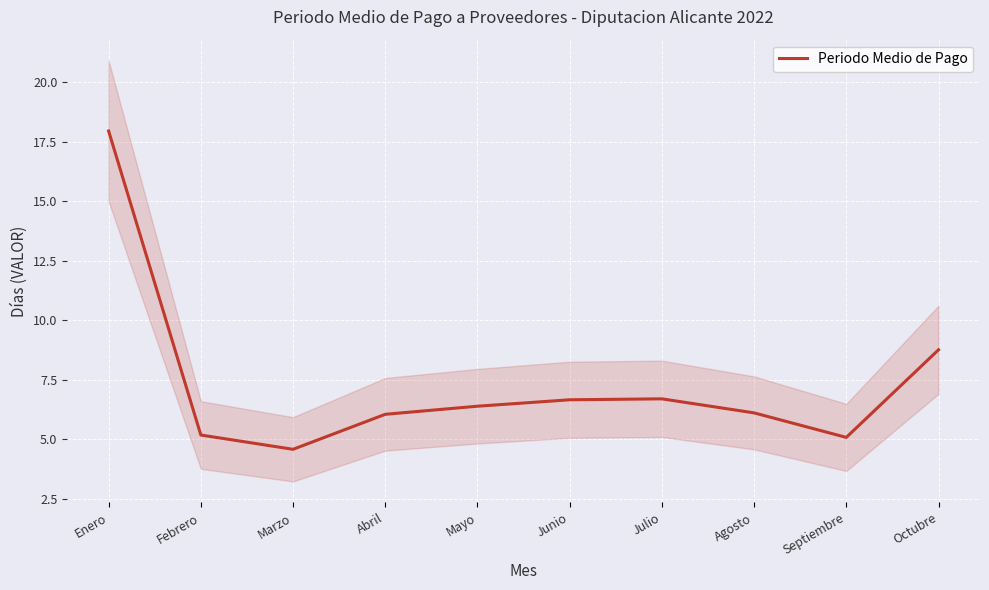

Which has a higher value, Mayo or Abril?

Mayo